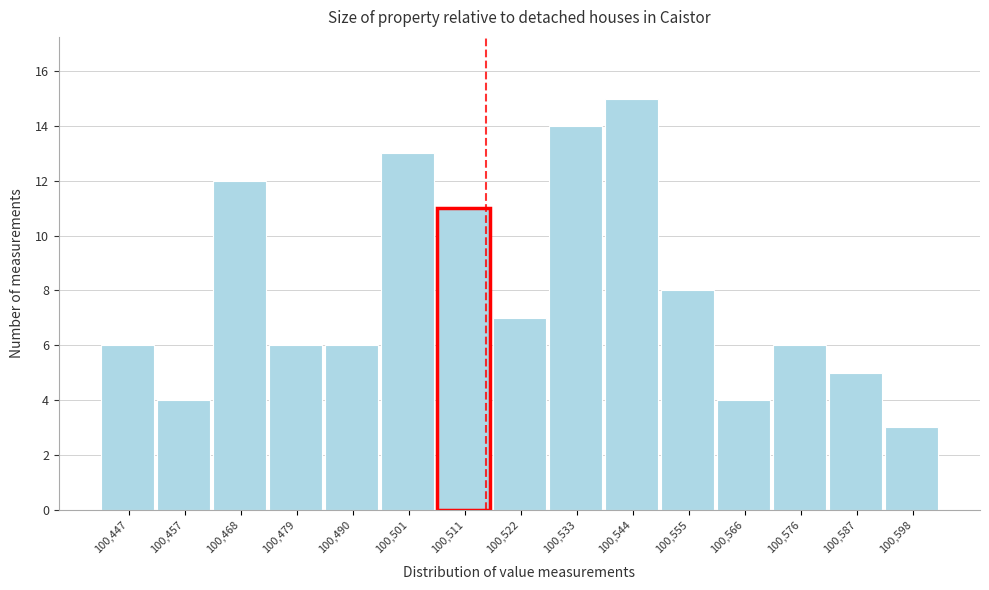

Reading left to right, list every bar in this chart as the range it spans on the x-axis followed by its height. Neither the bar edges nor the heights are printed on the chart, so give them approximately, as read against the axes.

100442 to 100452: 6
100452 to 100464: 4
100464 to 100474: 12
100474 to 100484: 6
100484 to 100496: 6
100496 to 100506: 13
100506 to 100518: 11
100518 to 100528: 7
100528 to 100540: 14
100540 to 100550: 15
100550 to 100560: 8
100560 to 100572: 4
100572 to 100582: 6
100582 to 100594: 5
100594 to 100604: 3